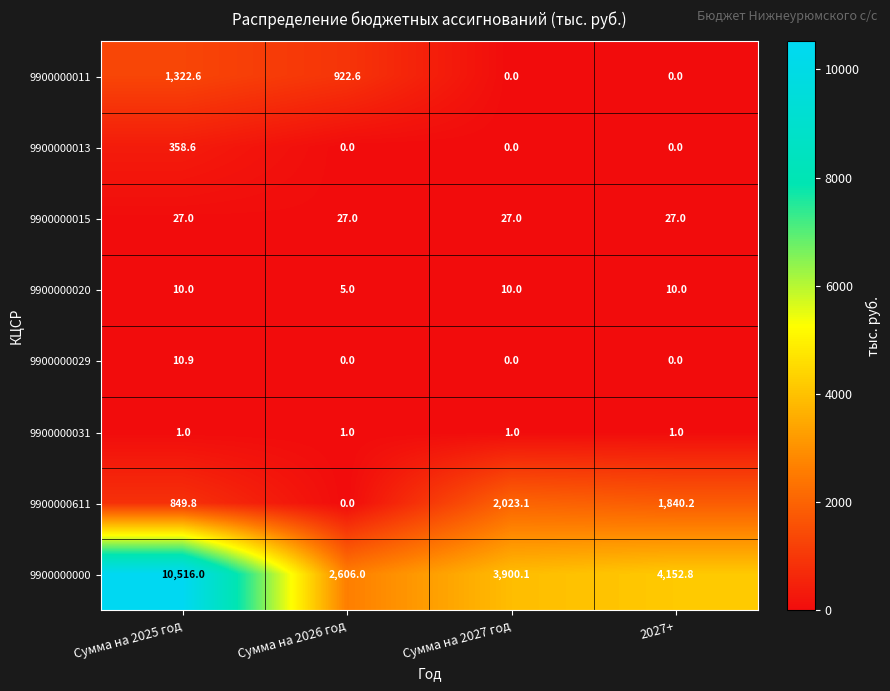

Which label corresponds to the largest value in the chart?

Сумма на 2025 год